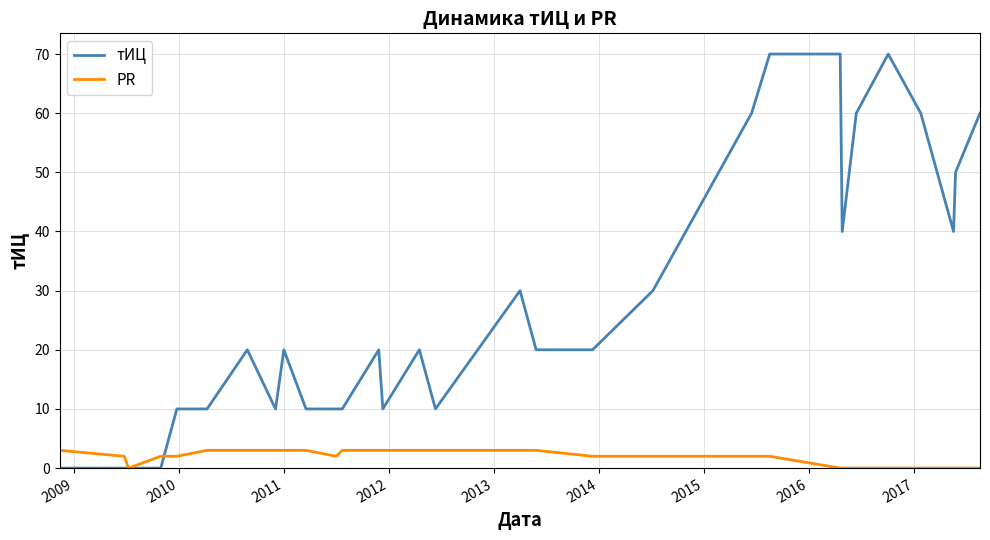

Which series has the widest spread of values?

тИЦ